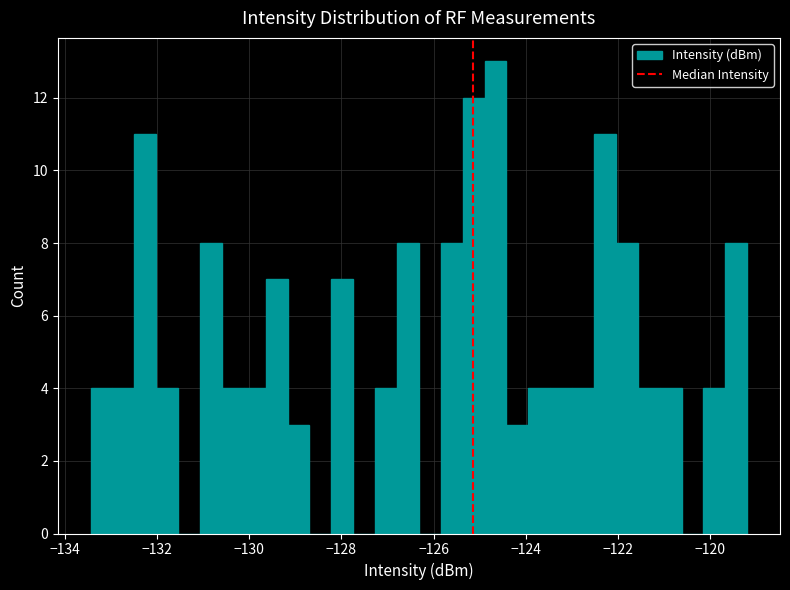

Around what value on the x-axis is the tallest bar? Give the approximate position of its centre, as read against the axis.

-124.6